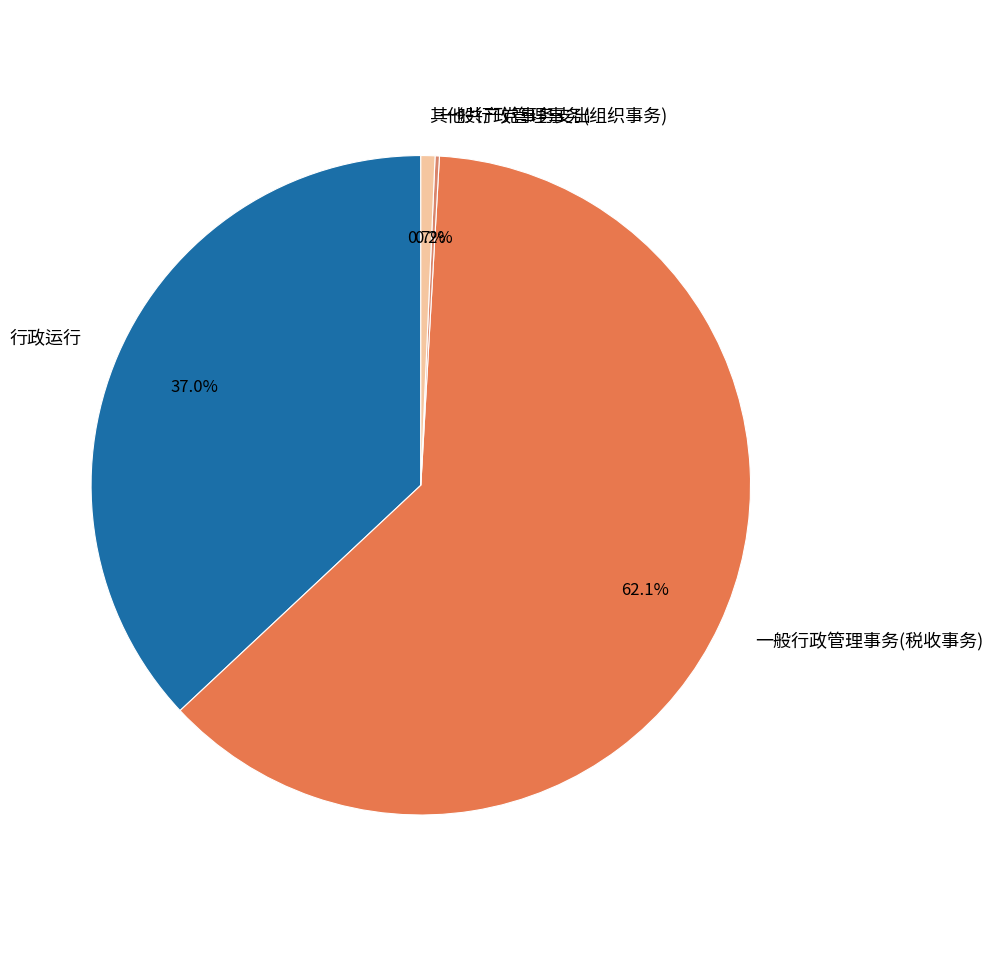

Is the sum of 其他共产党事务支出 and 行政运行 greater than half?

No